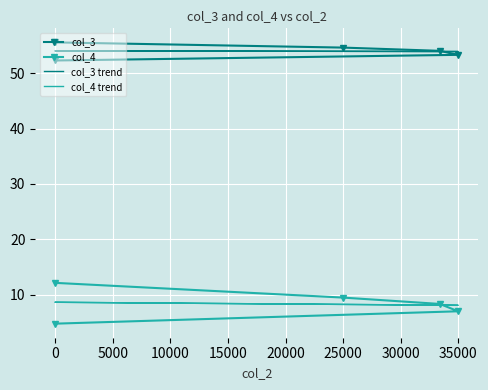

True or false: col_4 trend and col_3 intersect in this chart.

False